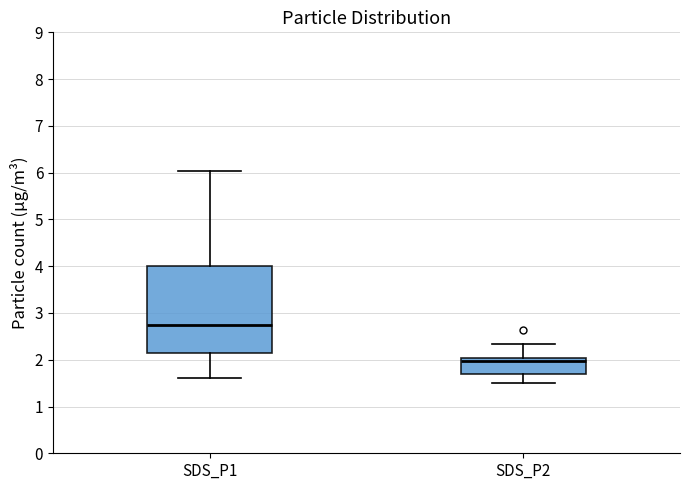

Which box has the lowest median line?

SDS_P2